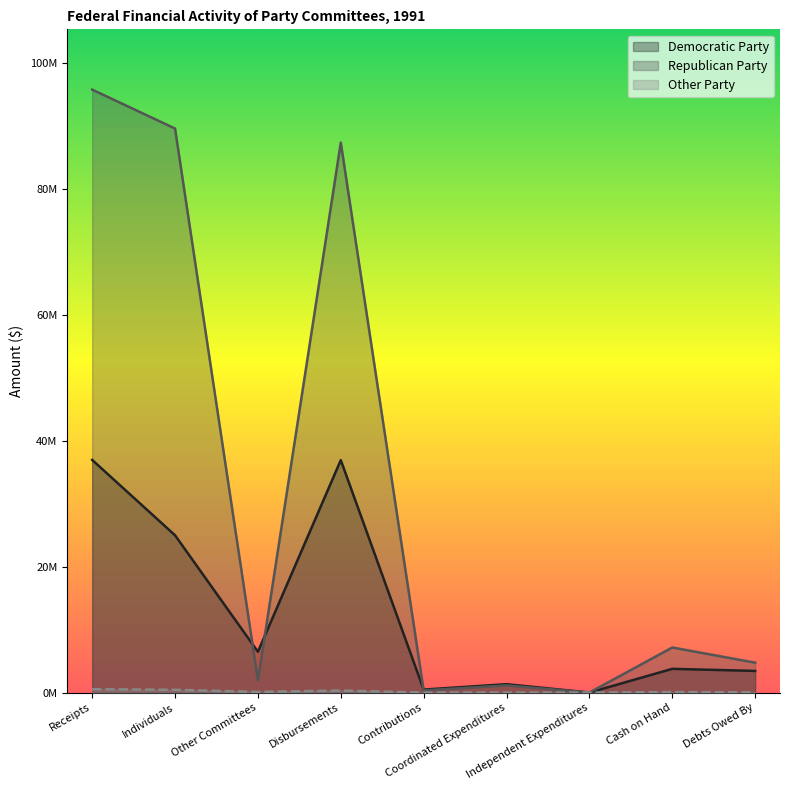

How many lines are shown in the chart?

3